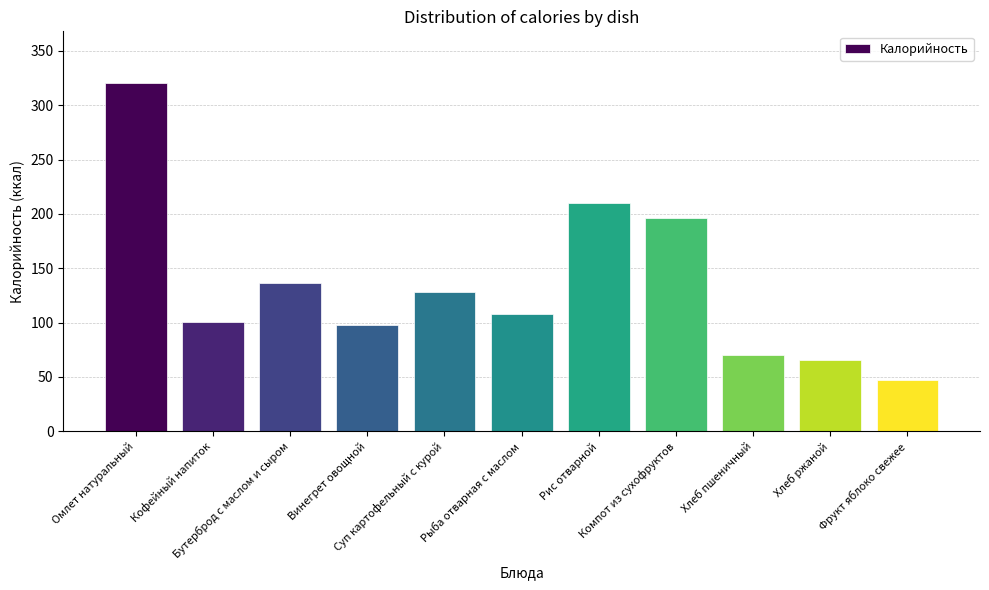

What is the sum of all values?

1480.0